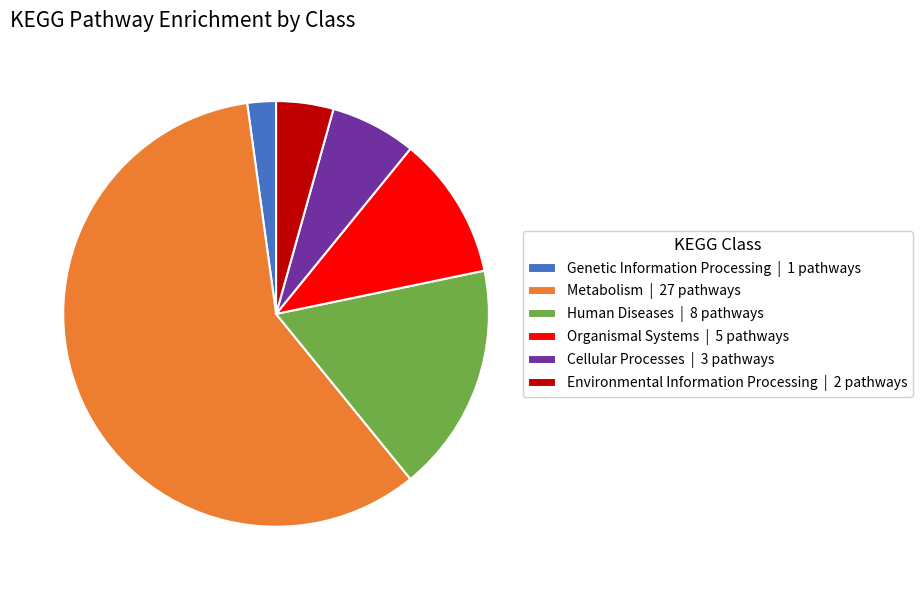

What is the ratio of the value at Organismal Systems | 5 pathways to the value at Cellular Processes | 3 pathways?

1.7